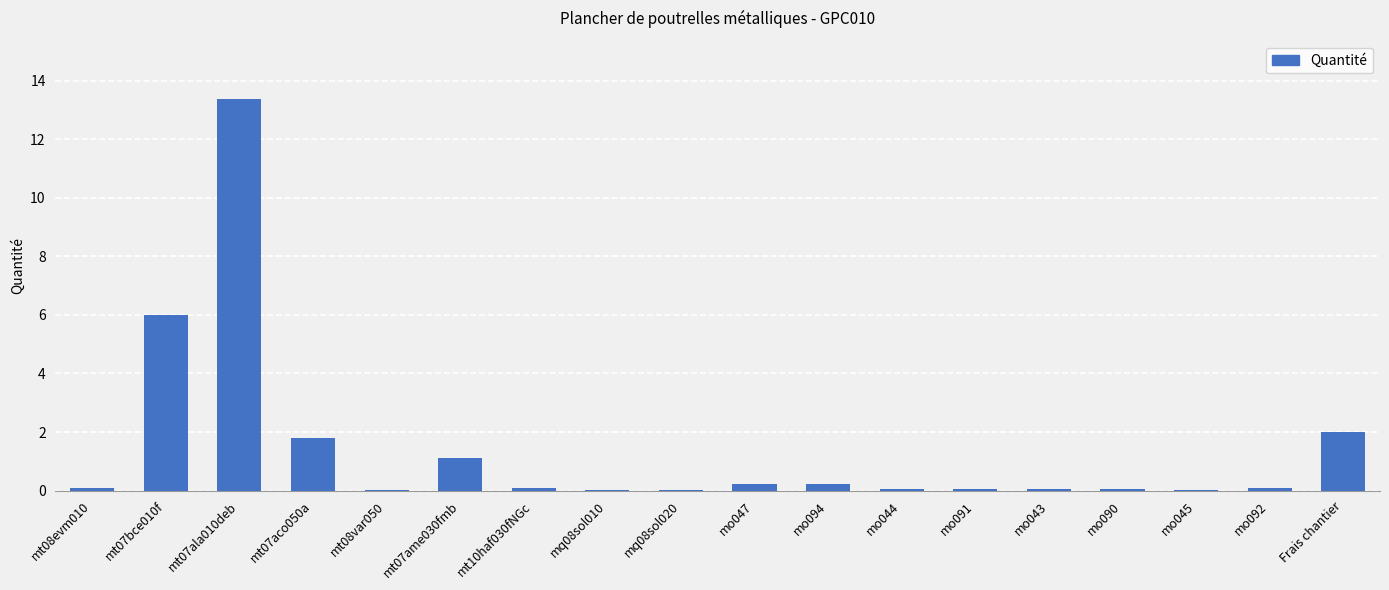

Read the value at mt07ame030fmb.

1.1